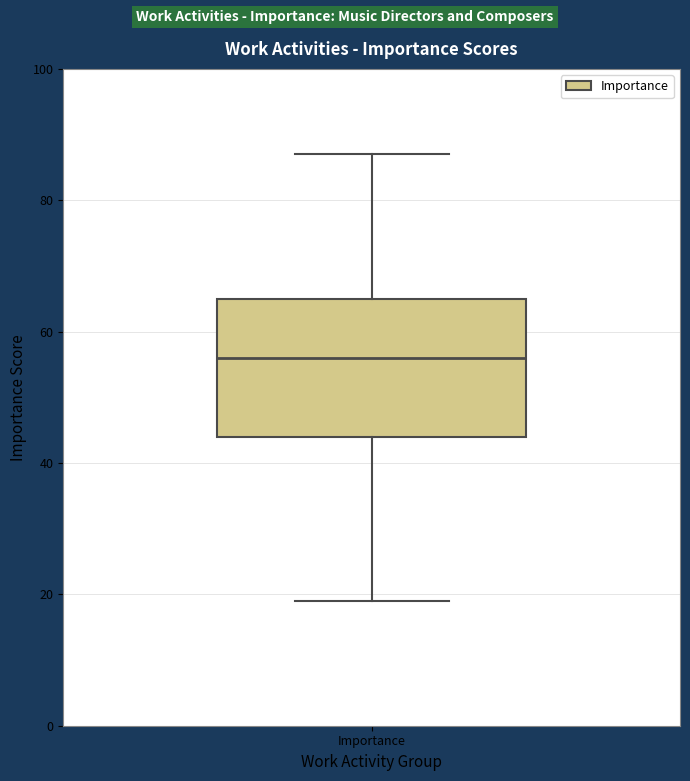

Read this box plot against the y-axis: the position of the median line, the range covered by the box, and the ends of both whiskers. The values are not printed on the chart, so give them approximately, as read against the axis.

median 56, box 44 to 66, whiskers 20 to 88